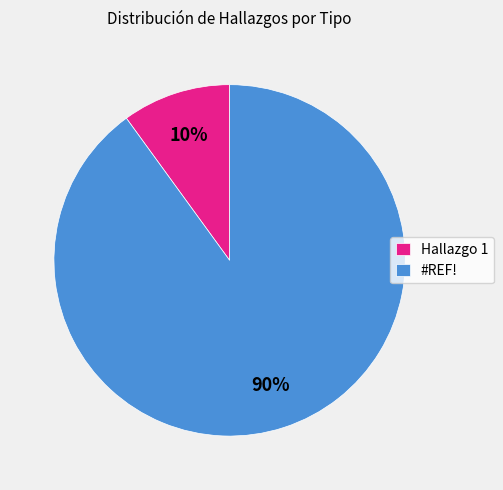

To the nearest percent, what is the average slice percentage?

50%